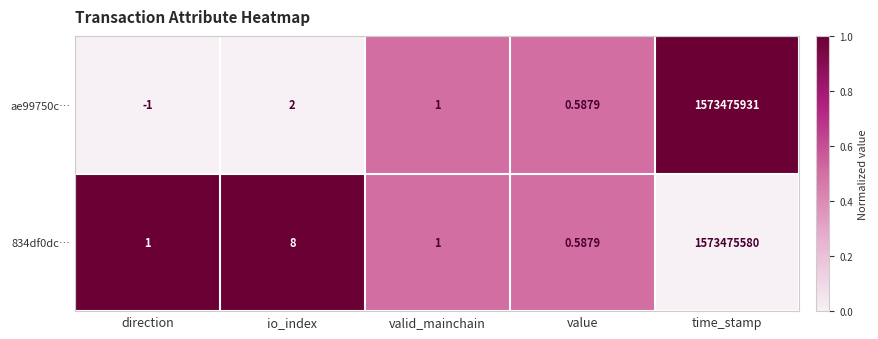

At which label does ae99750c… first exceed 1?

io_index